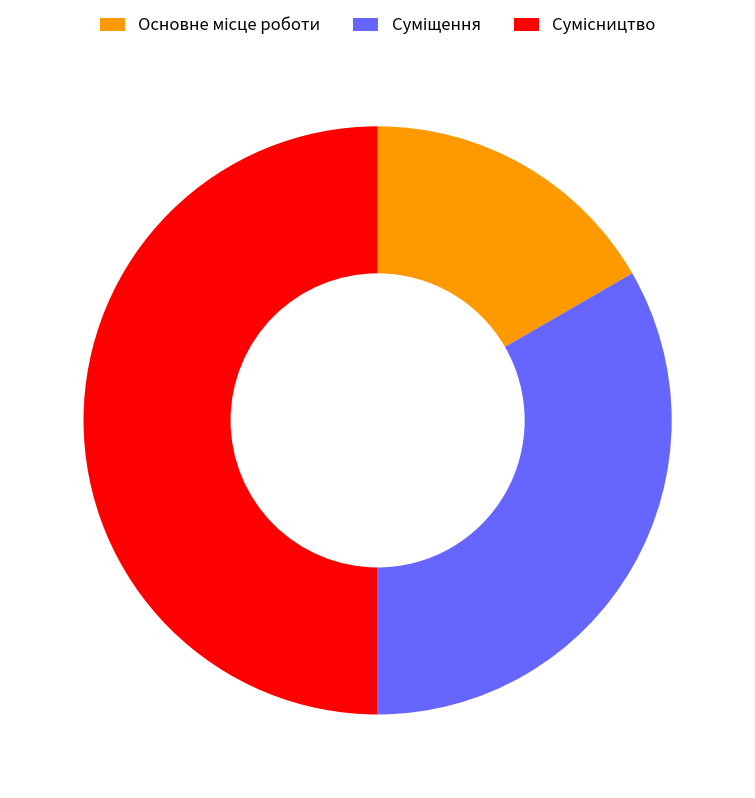

How many segments does this pie chart have?

3